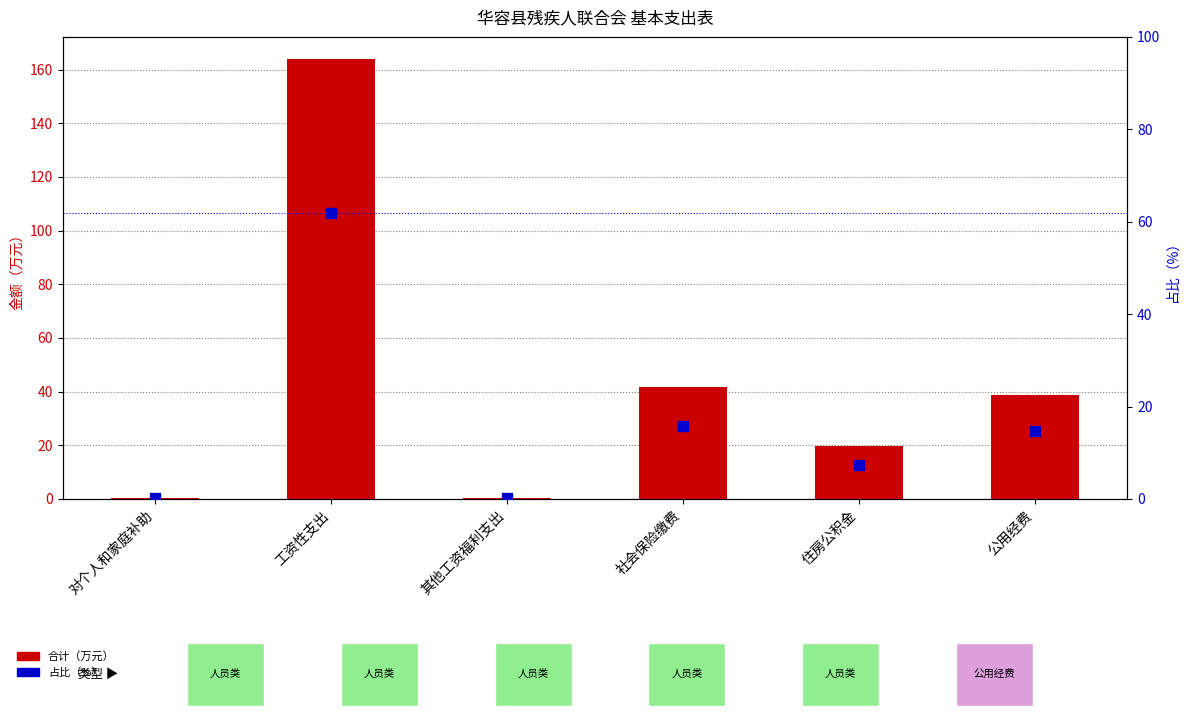

At which category is the sum across all series the highest?

工资性支出